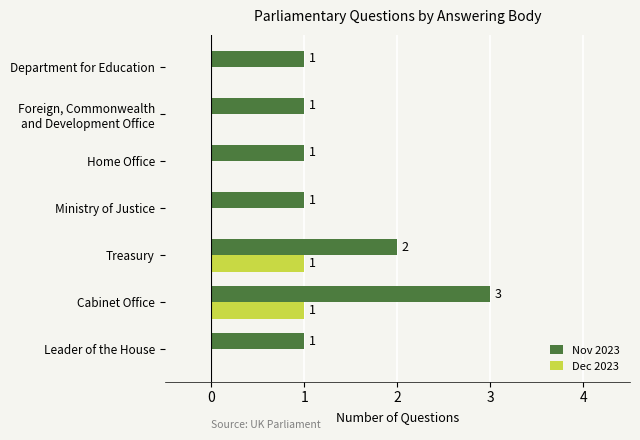

Between Leader of the House and Cabinet Office, which series saw the biggest shift?

Nov 2023